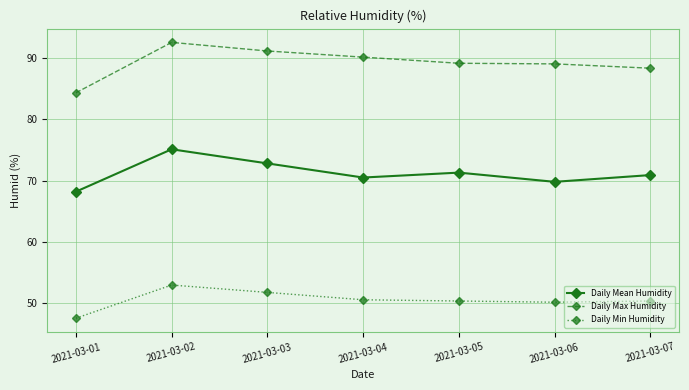

List the series in order of their peak value, lowest first.

Daily Min Humidity, Daily Mean Humidity, Daily Max Humidity